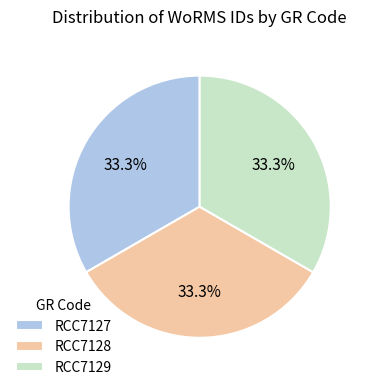

What is the ratio of the value at RCC7129 to the value at RCC7127?

1.0